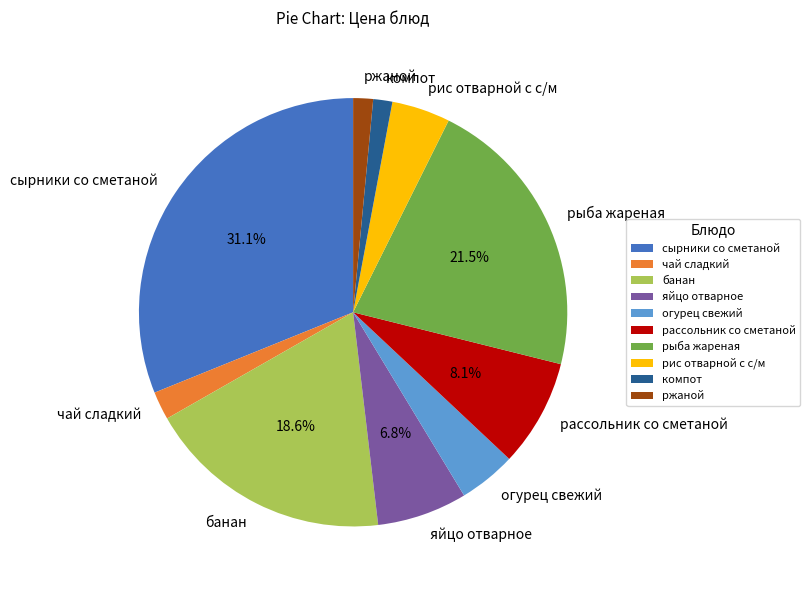

To the nearest percent, what portion does огурец свежий represent?

4%